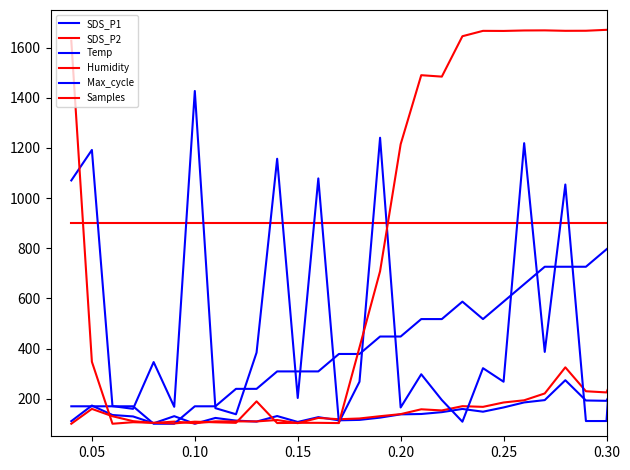

How many lines are shown in the chart?

6